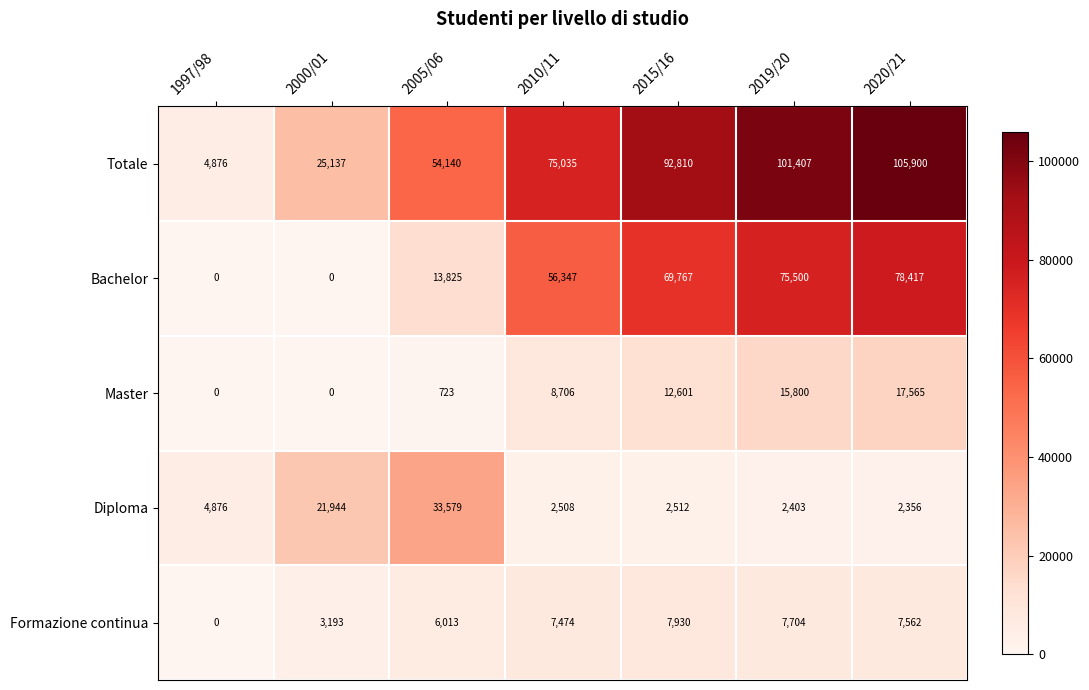

The Bachelor series shows 0 at 2000/01. True or false?

True